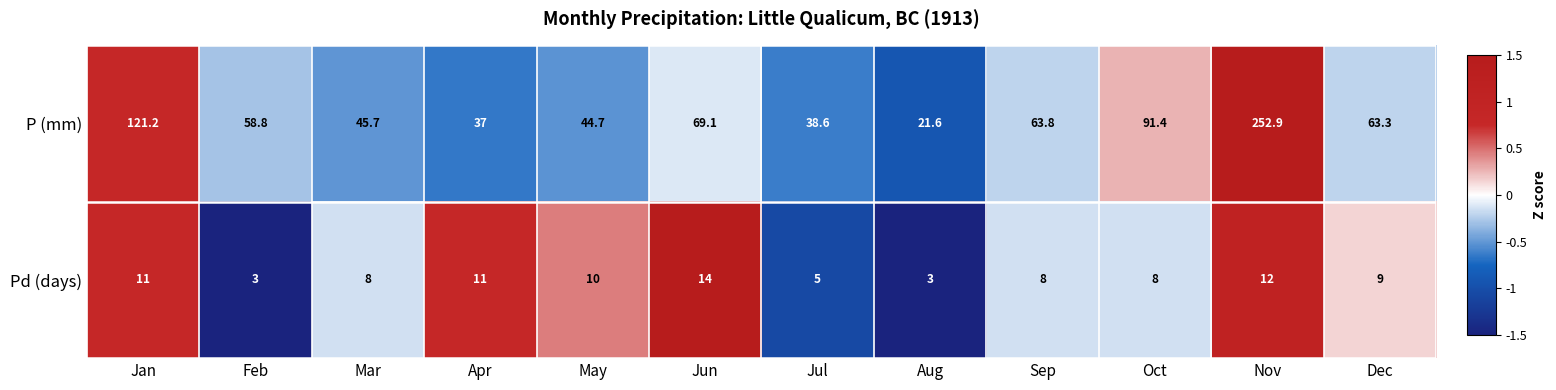

The value of P (mm) at Dec is 63.3. True or false?

True